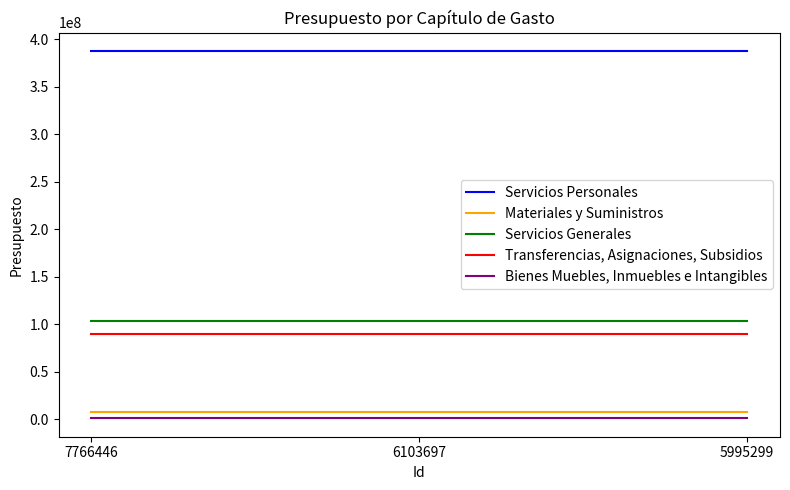

What is the minimum value shown in the chart?

790877